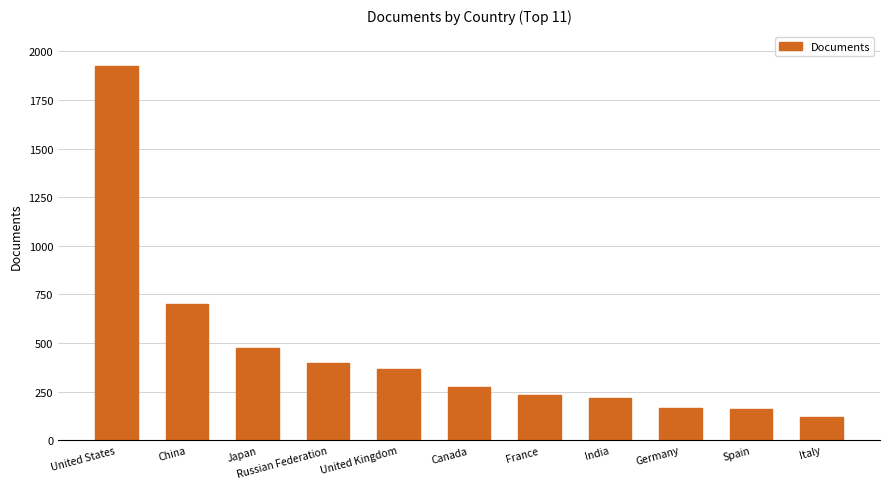

Does the chart contain any negative values?

No